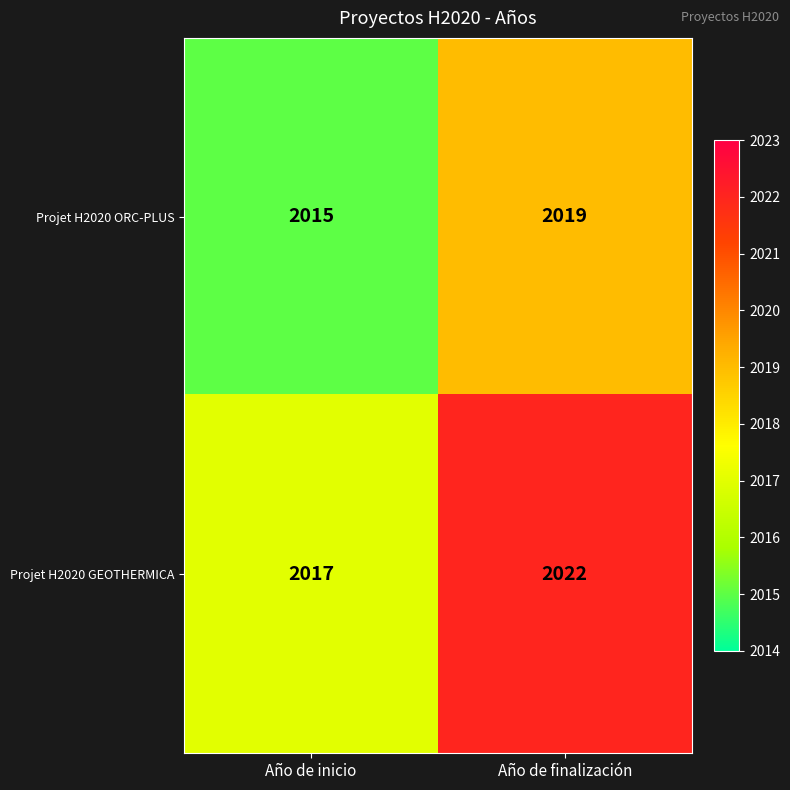

What is the average value of the Projet H2020 ORC-PLUS series?

2017